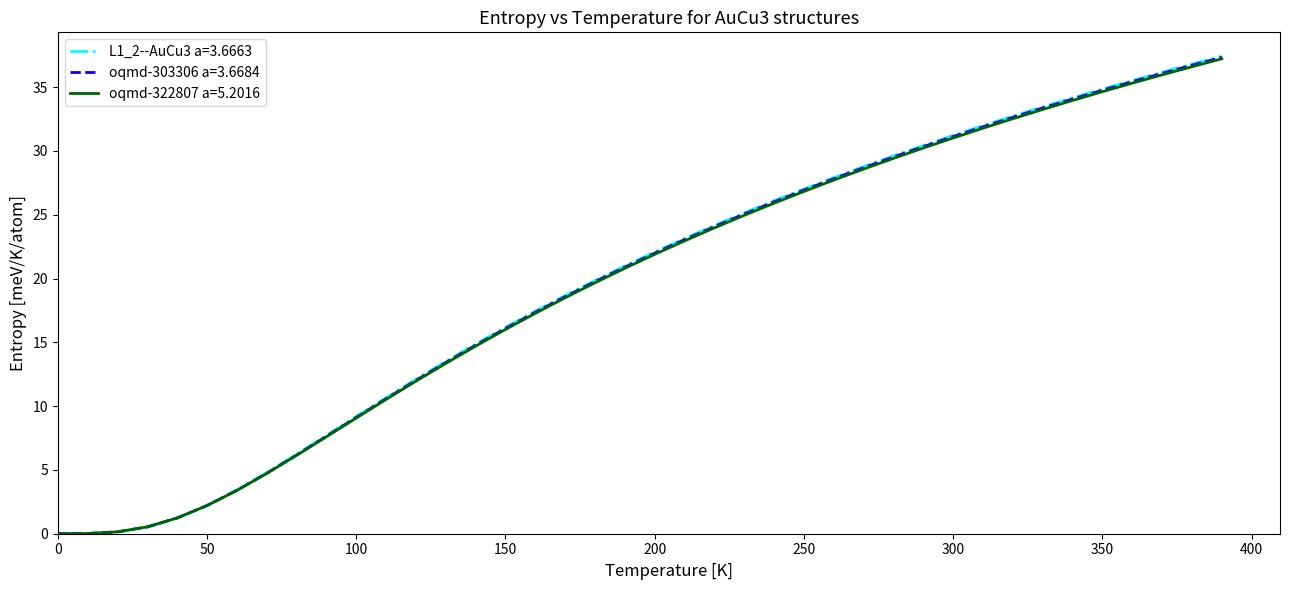

At how many categories does at least one series exceed 13?

27